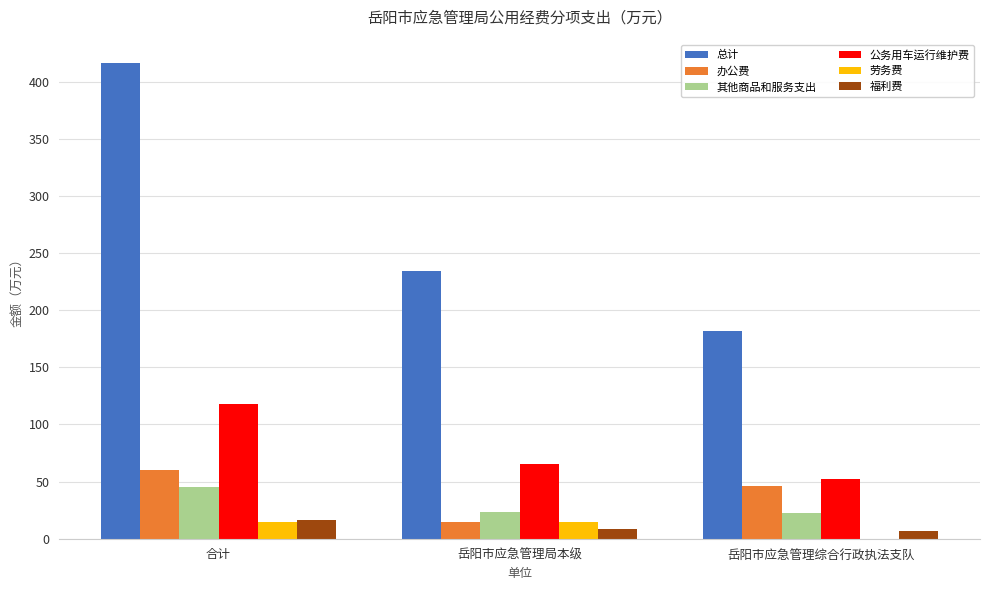

The 福利费 series shows 8.9 at 岳阳市应急管理局本级. True or false?

True